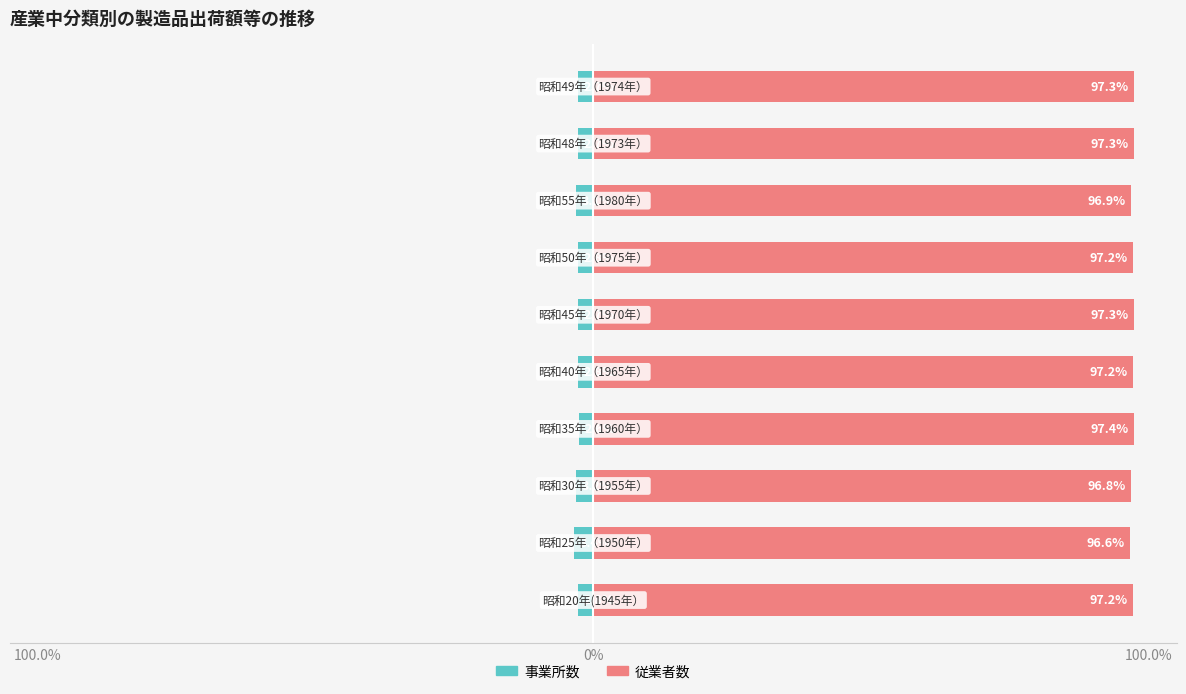

Does the chart contain any negative values?

Yes